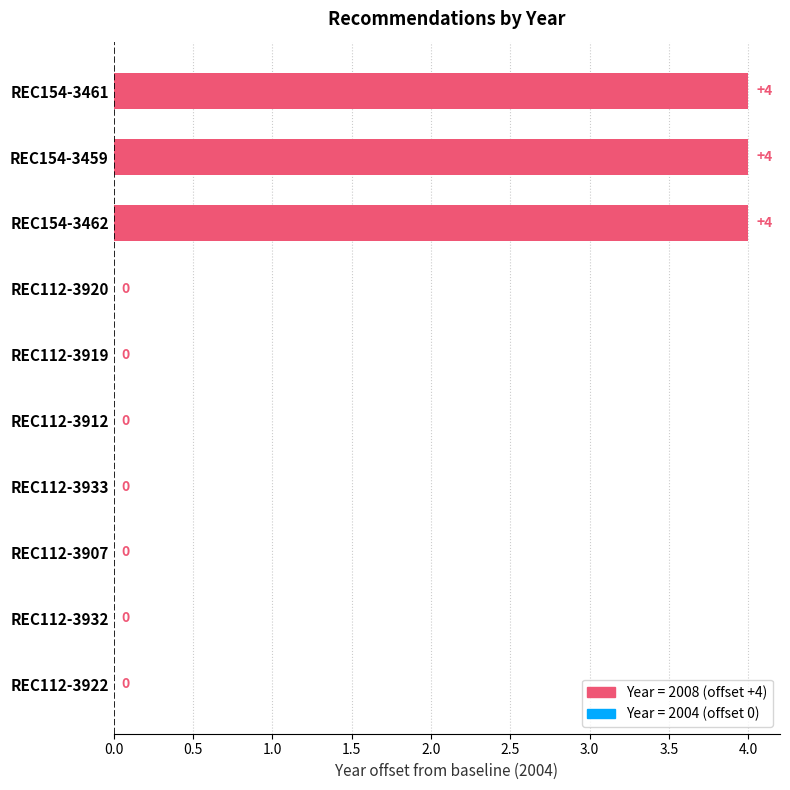

Reading bottom to top, what are all the values shown in this chart?

REC112-3922=0	REC112-3932=0	REC112-3907=0	REC112-3933=0	REC112-3912=0	REC112-3919=0	REC112-3920=0	REC154-3462=4	REC154-3459=4	REC154-3461=4